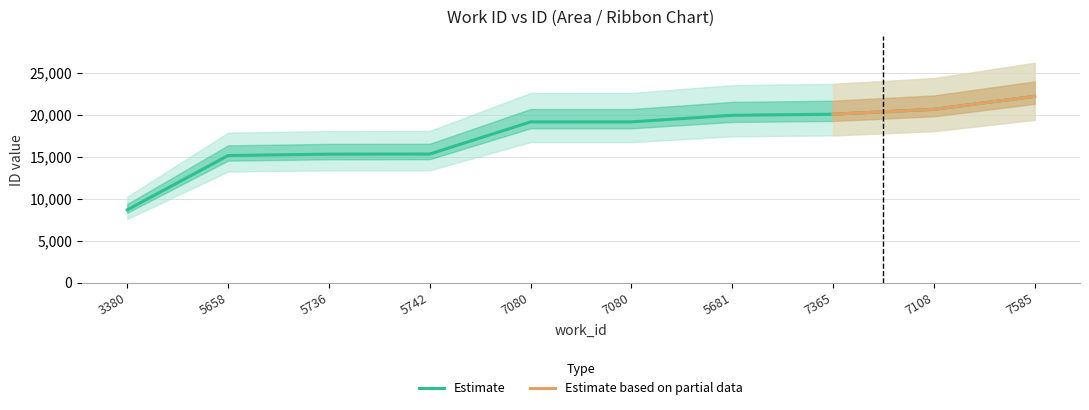

What value does the data have at 7585?

22162